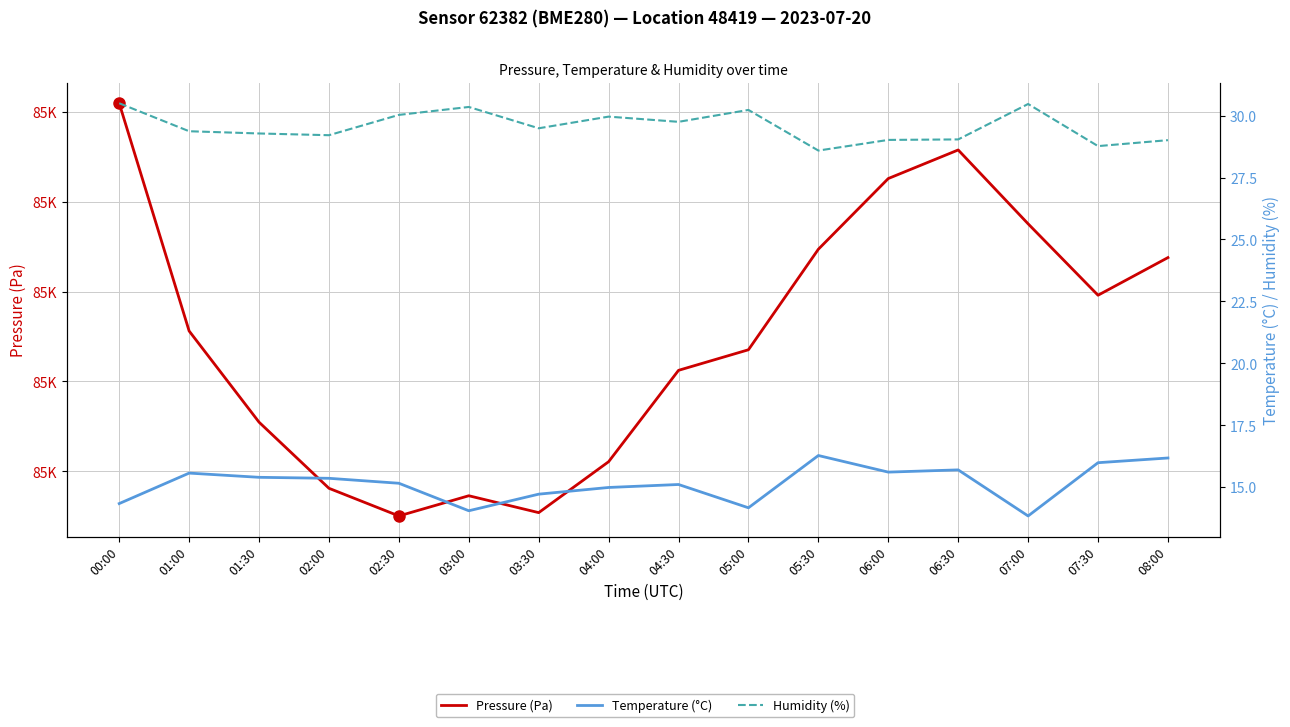

The Humidity (%) series shows 28.8 at 07:30. True or false?

True